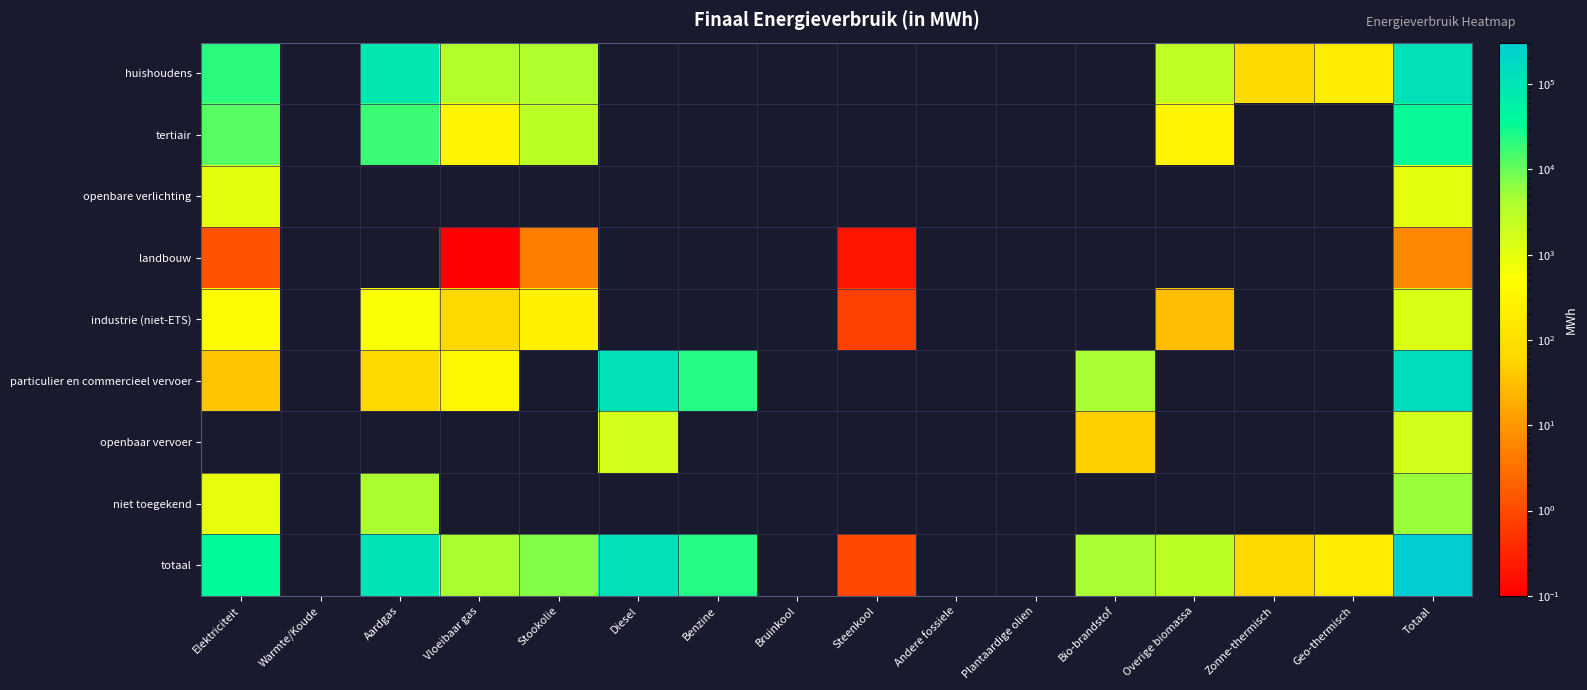

At how many categories does at least one series exceed 295220?

1